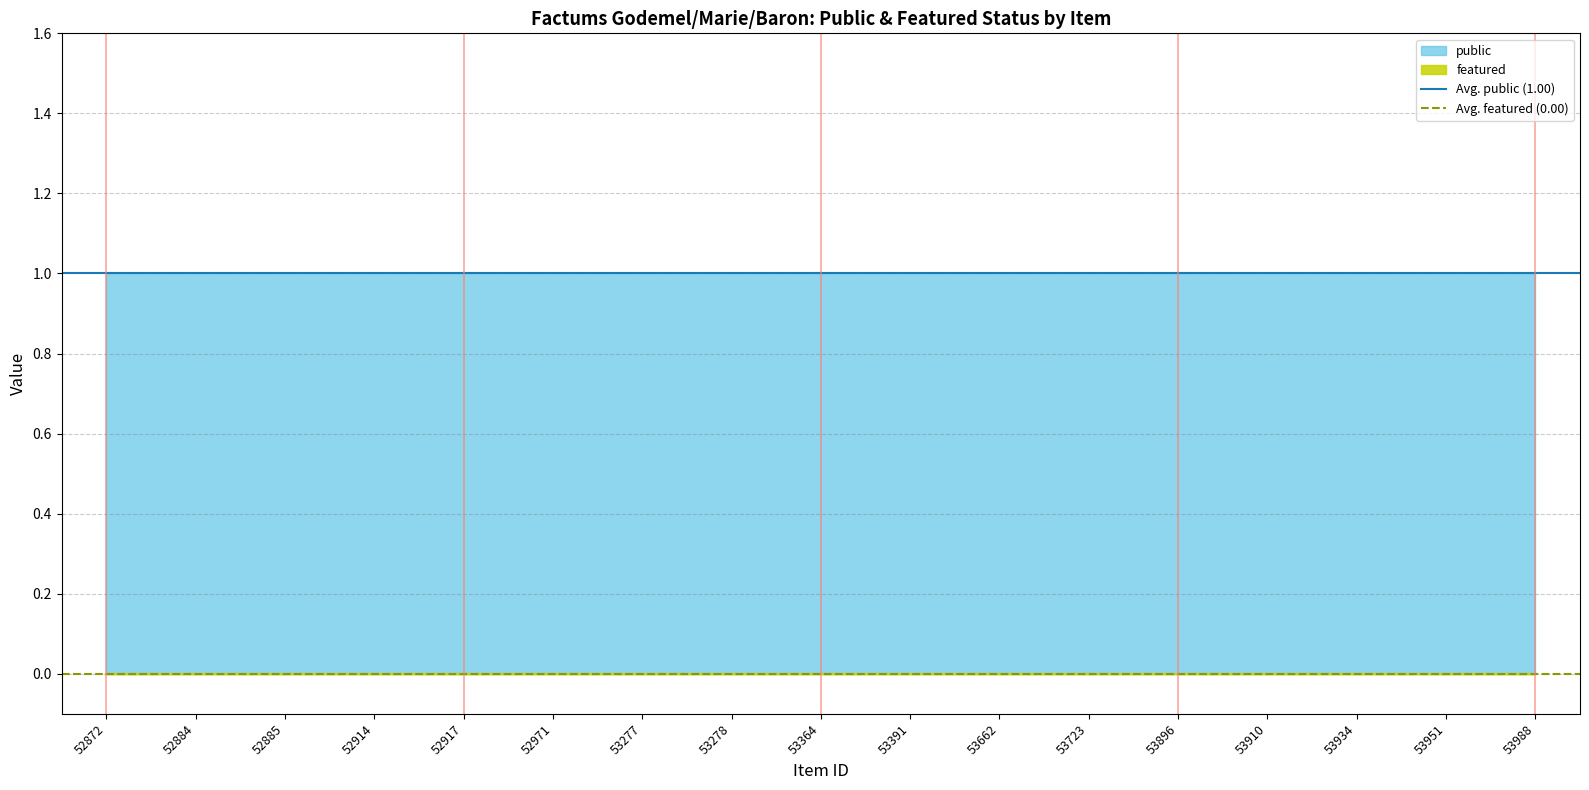

Which series changed the most between 52872 and 52884?

Avg. public (1.00)